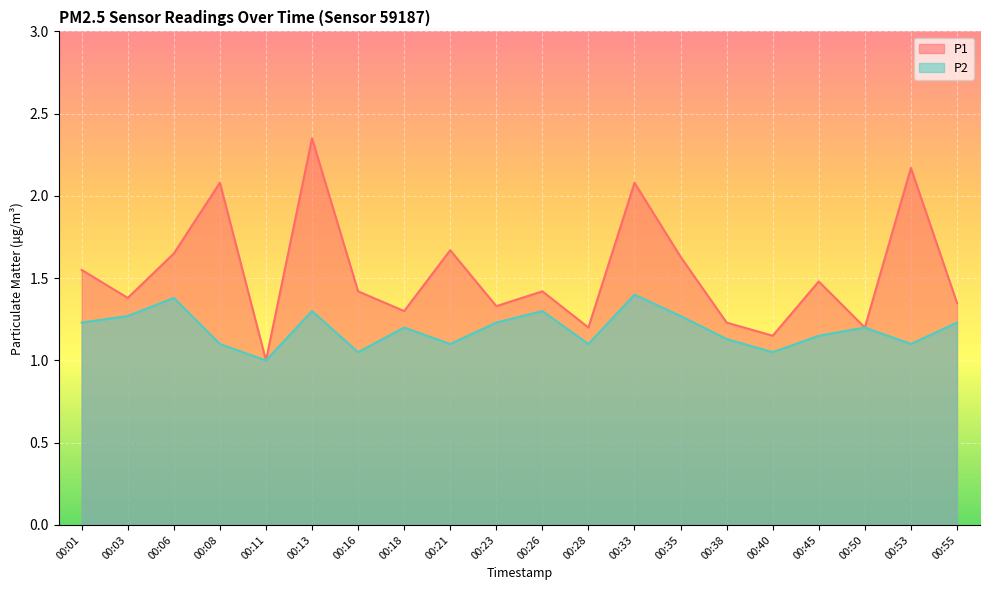

At which category is the sum across all series the highest?

00:13